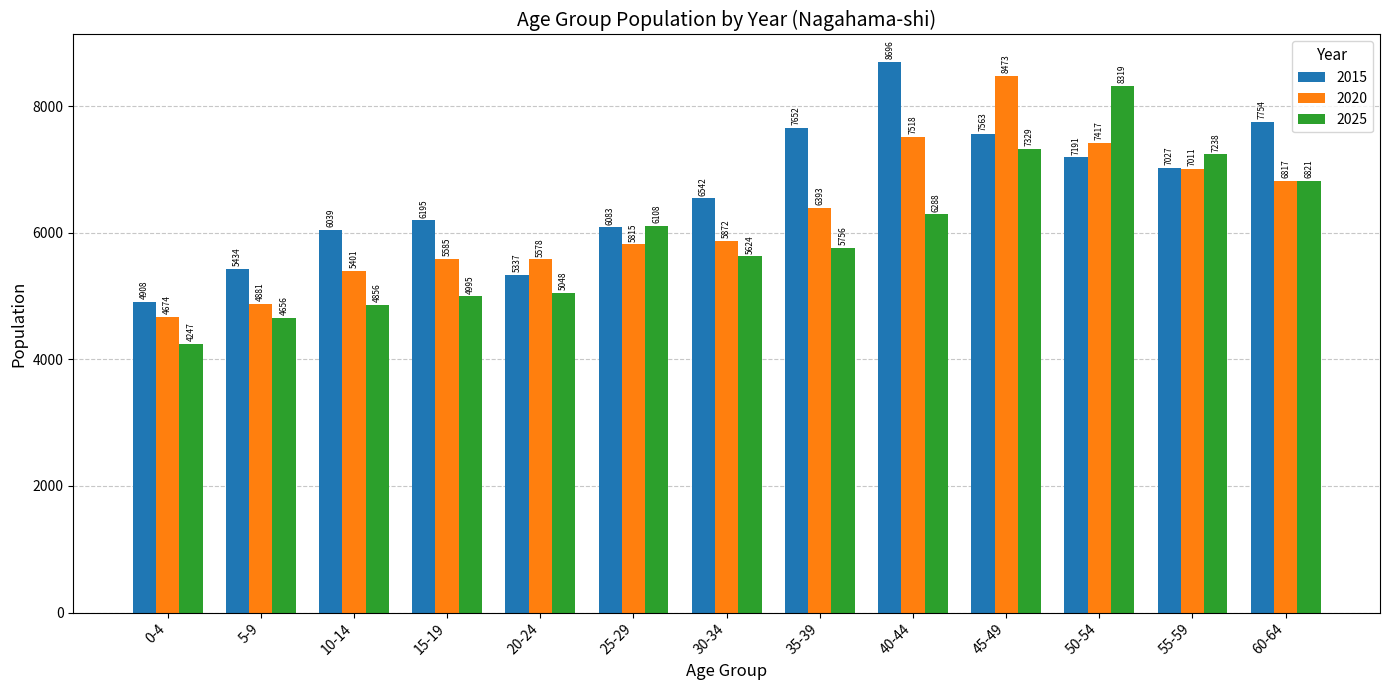

Reading right to left, list all the values displayed in this chart.

2015: 7754	7027	7191	7563	8696	7652	6542	6083	5337	6195	6039	5434	4908
2020: 6817	7011	7417	8473	7518	6393	5872	5815	5578	5585	5401	4881	4674
2025: 6821	7238	8319	7329	6288	5756	5624	6108	5048	4995	4856	4656	4247